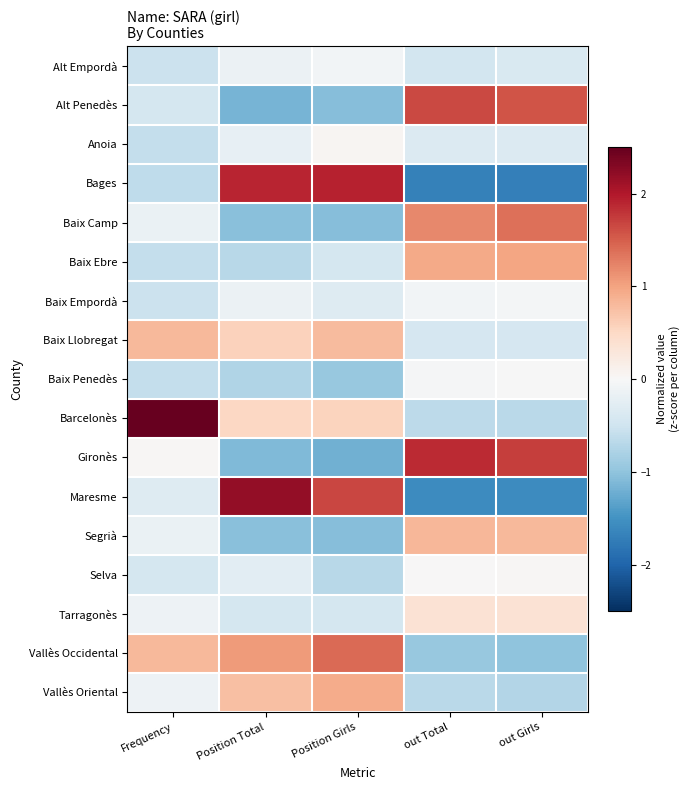

What is the greatest value displayed?

3.6